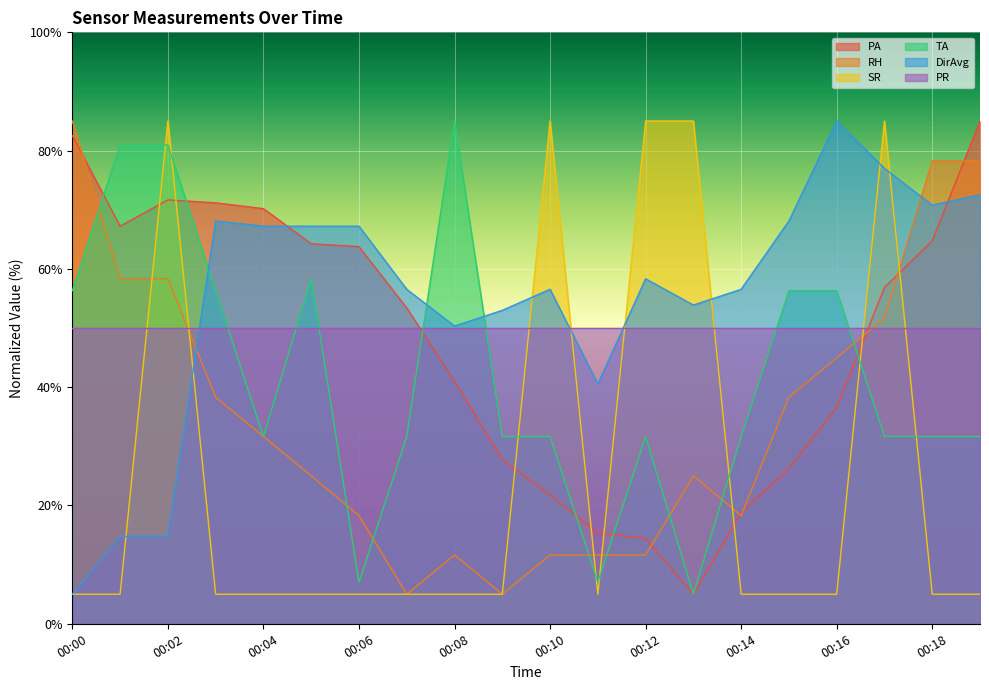

The value of SR at 00:11 is 5.0. True or false?

True